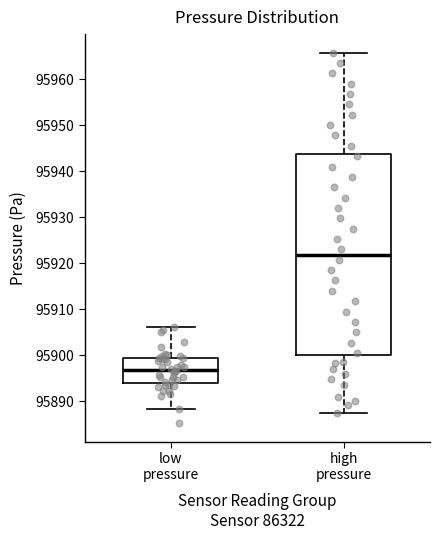

Where is the upper edge of the box for high pressure on the y-axis? The values are not printed on the chart, so give them approximately, as read against the axis.

95944